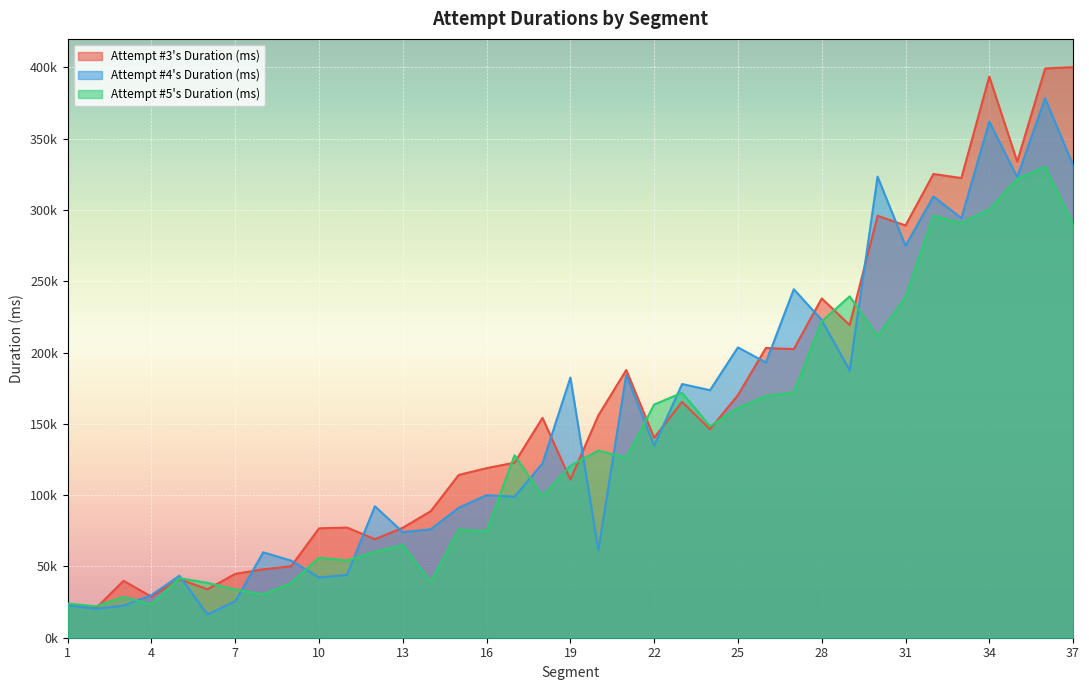

Which has a higher value, 1 or 16?

16